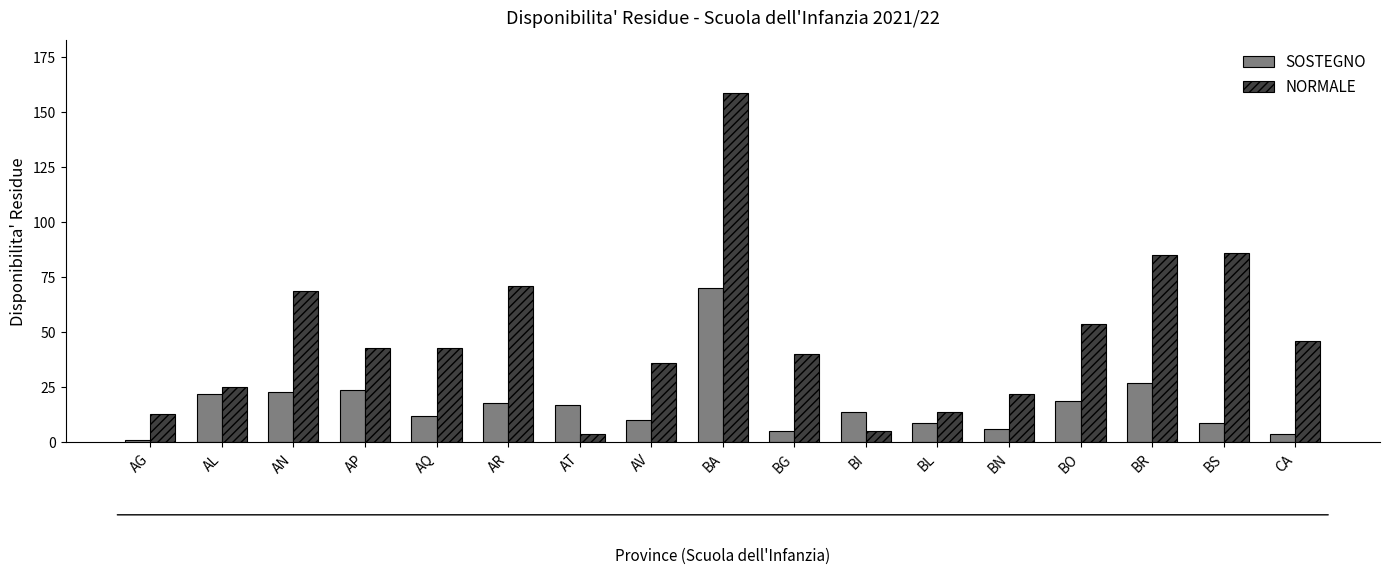

The value of NORMALE at BS is 135. True or false?

False